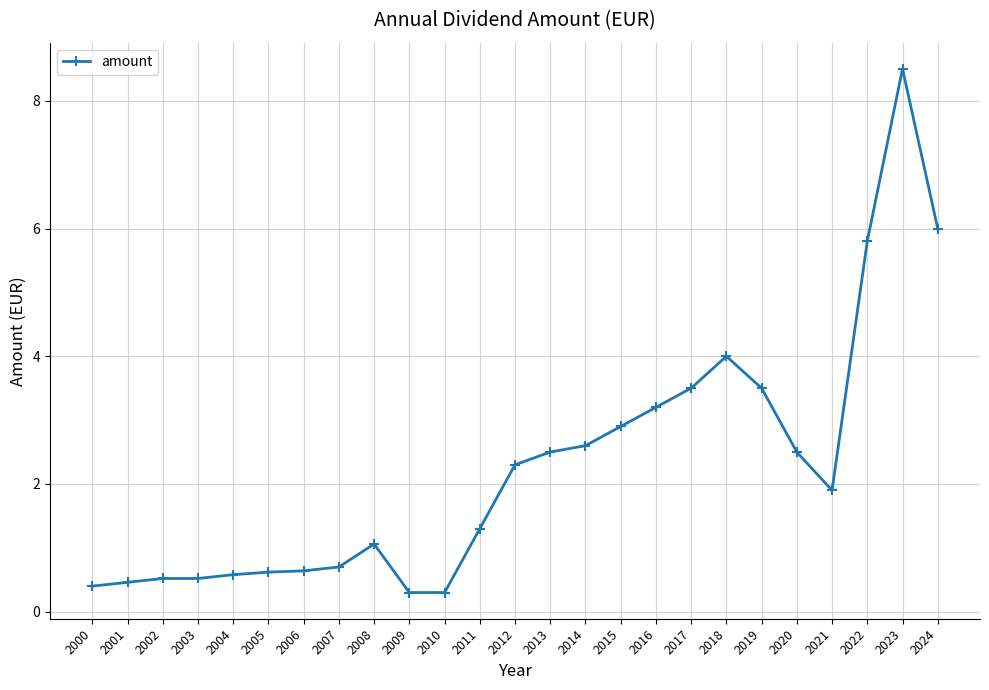

What is the change in value from 2012 to 2022?

+3.5